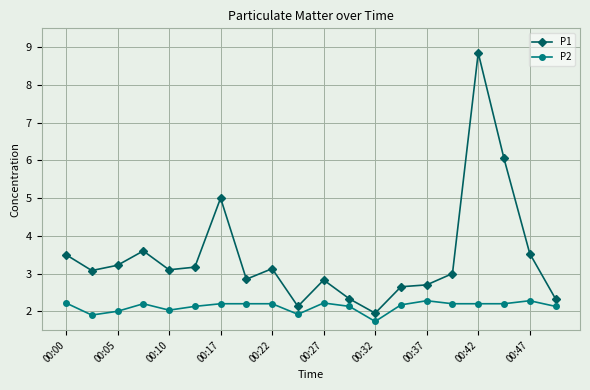

What is the value of the P1 point at the 7th from the left?

5.0